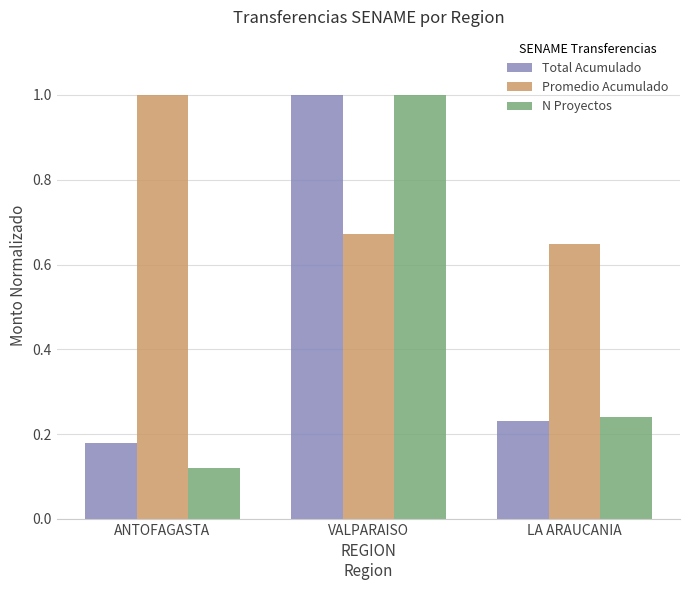

What is the average value of the Promedio Acumulado series?

0.8